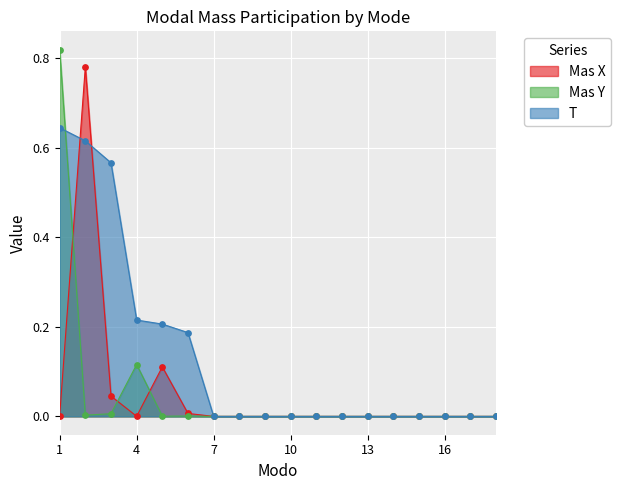

At which category is the sum across all series the highest?

1